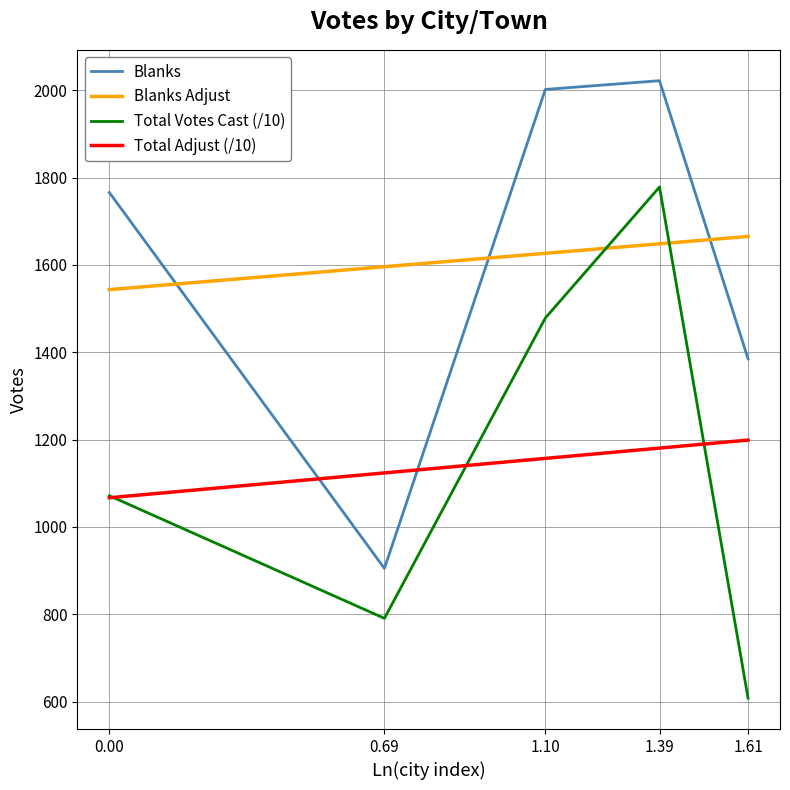

Which series has the widest spread of values?

Total Votes Cast (/10)